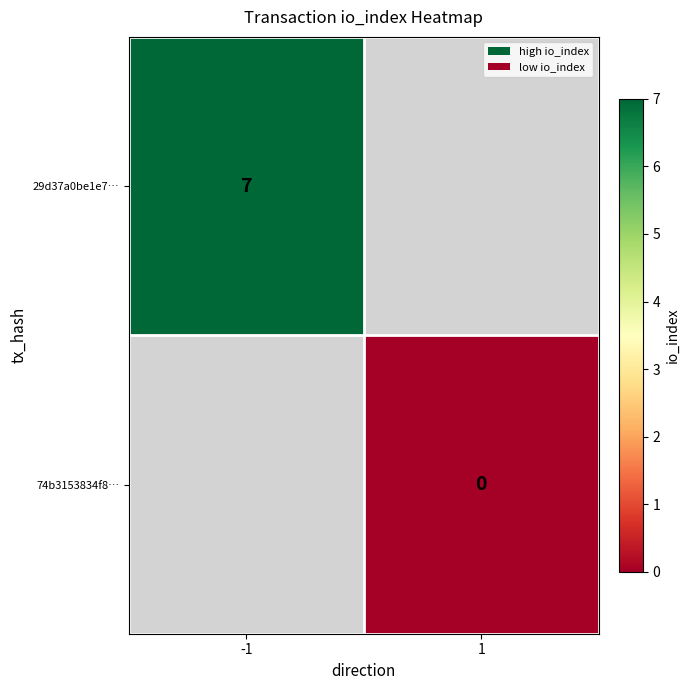

The value of 29d37a0be1e7… at -1 is 7. True or false?

True